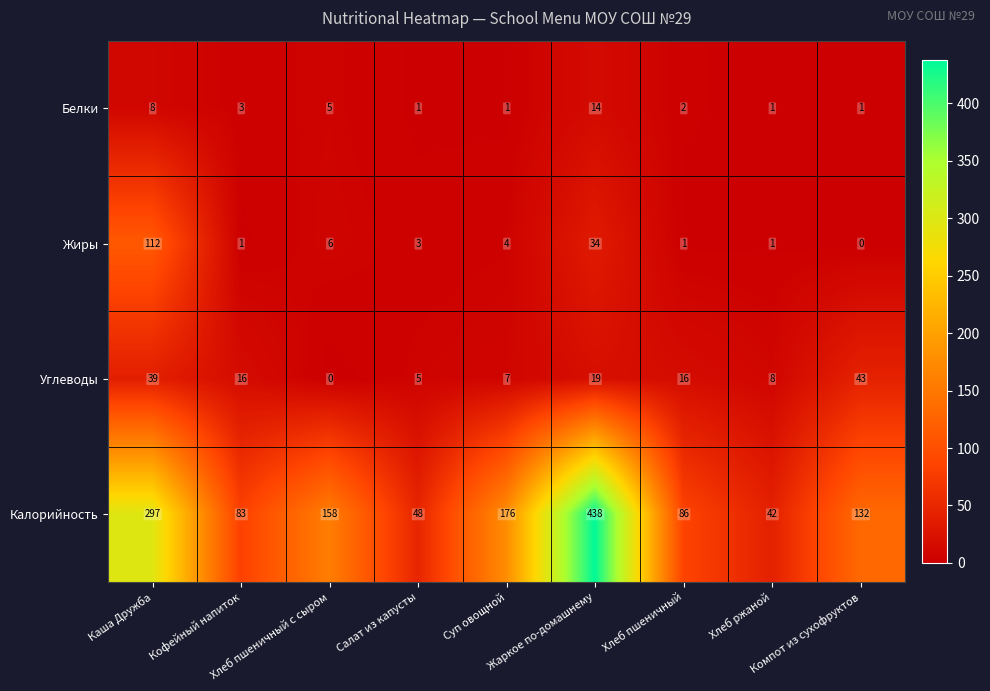

At Кофейный напиток, list the series in order from largest to smallest.

Калорийность, Углеводы, Белки, Жиры